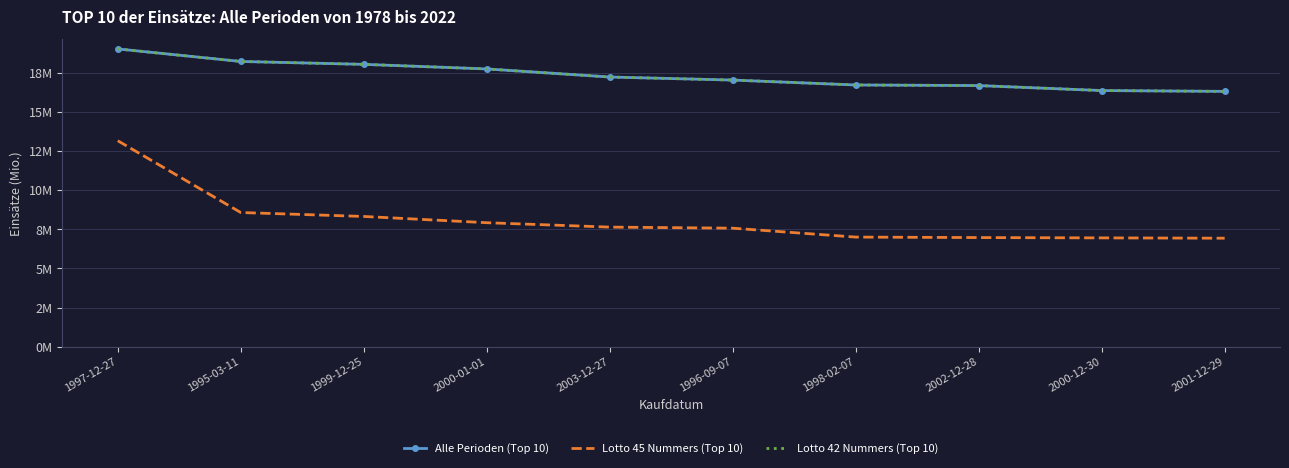

Reading left to right, list all the values displayed in this chart.

Alle Perioden (Top 10): 19.0	18.2	18.1	17.8	17.2	17.0	16.7	16.7	16.4	16.3
Lotto 45 Nummers (Top 10): 13.2	8.6	8.3	7.9	7.6	7.6	7.0	7.0	7.0	6.9
Lotto 42 Nummers (Top 10): 19.0	18.2	18.1	17.8	17.2	17.0	16.7	16.7	16.4	16.3